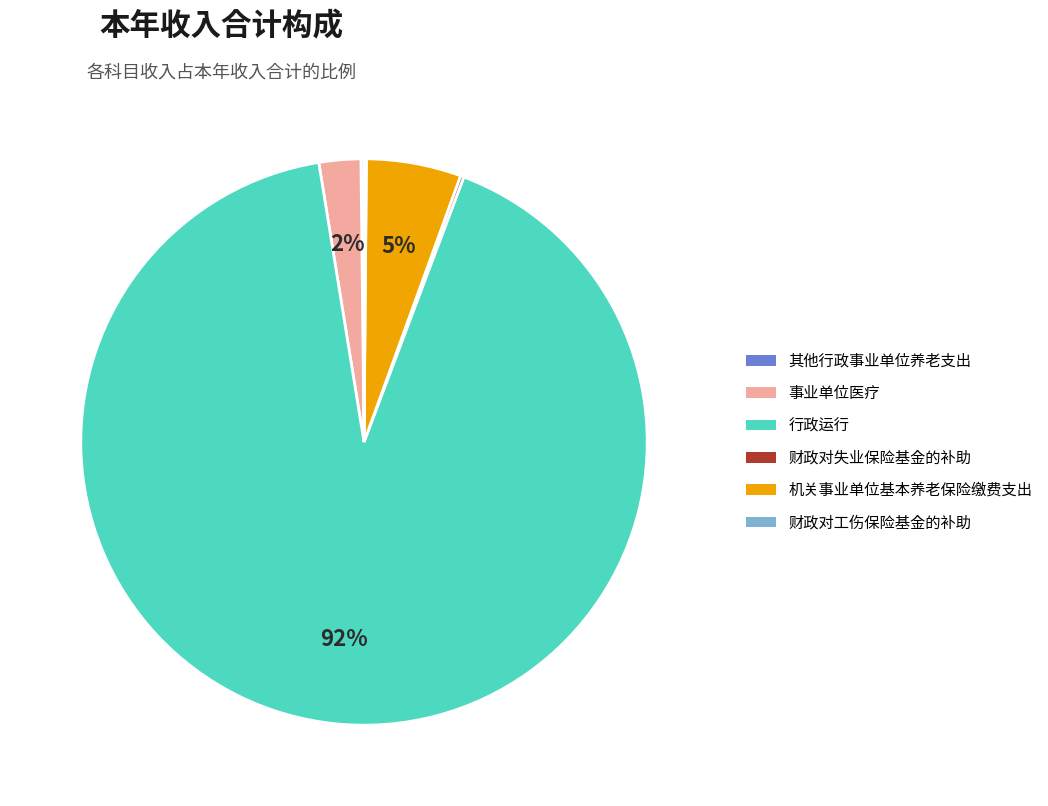

Which slice is the largest?

行政运行